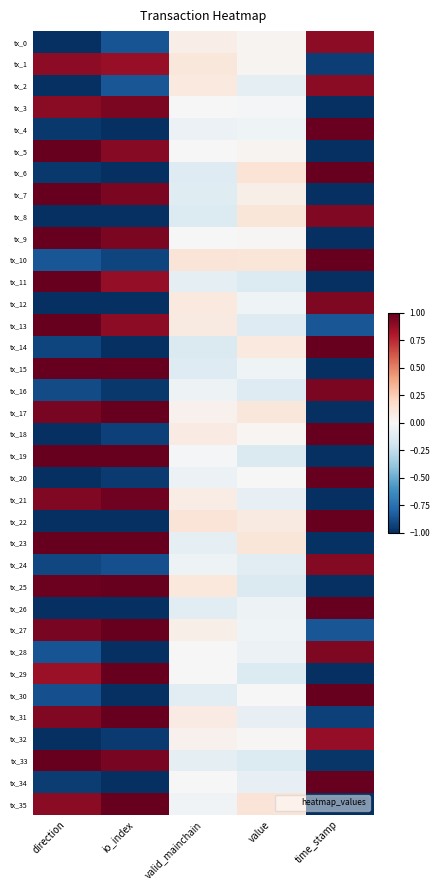

At how many categories does at least one series exceed 0?

5